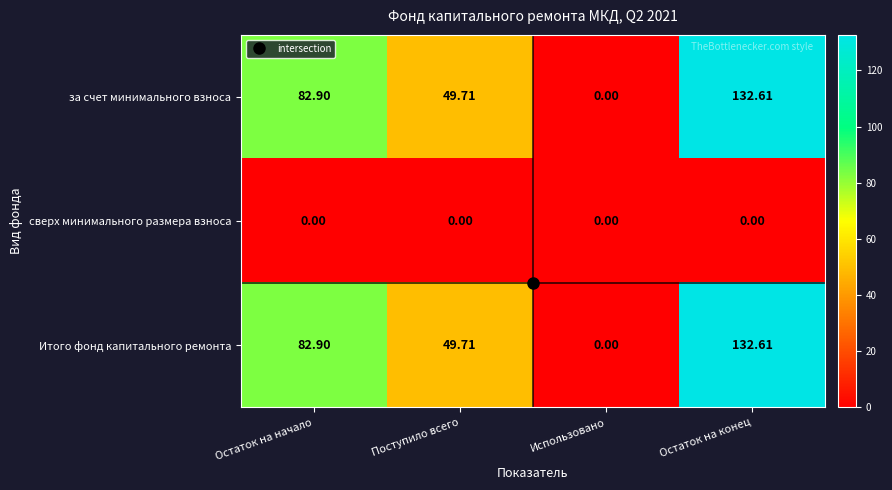

List the labels in order of за счет минимального взноса value, smallest first.

Использовано, Поступило всего, Остаток на начало, Остаток на конец